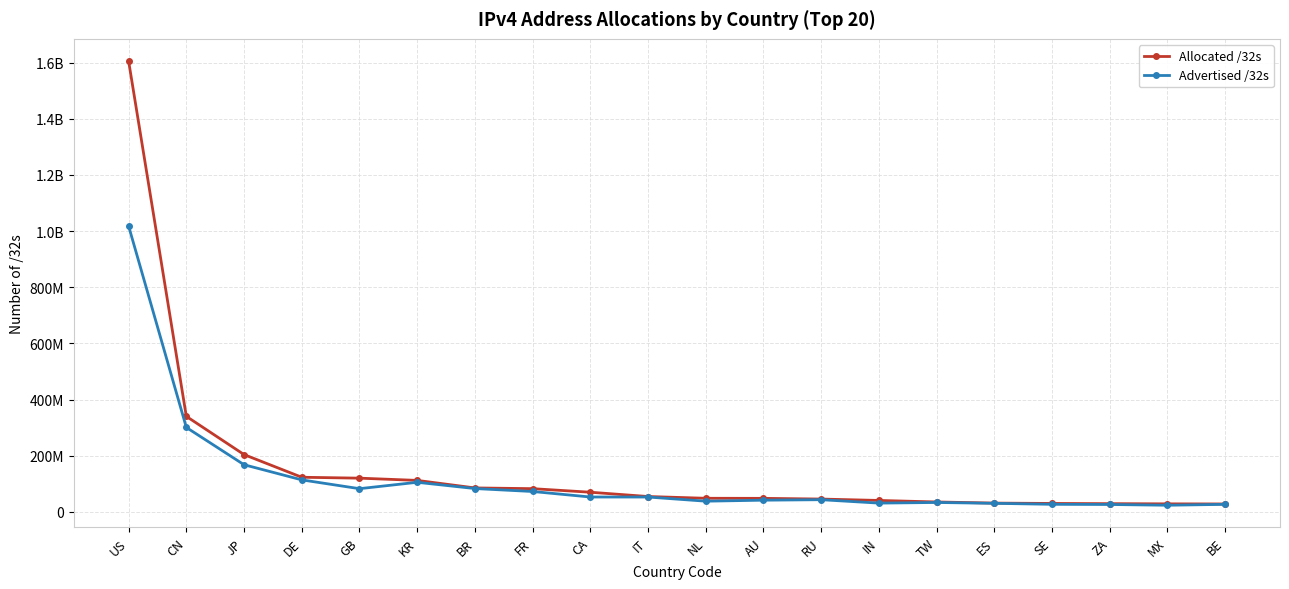

List the series in order of their peak value, lowest first.

Advertised /32s, Allocated /32s